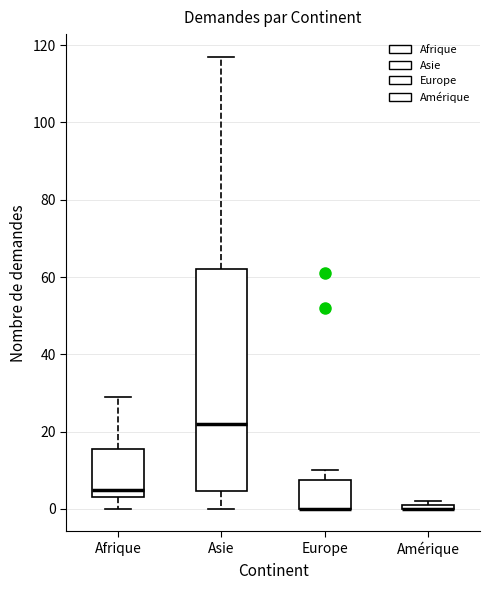

Where is the upper edge of the box for Amérique on the y-axis? The values are not printed on the chart, so give them approximately, as read against the axis.

2